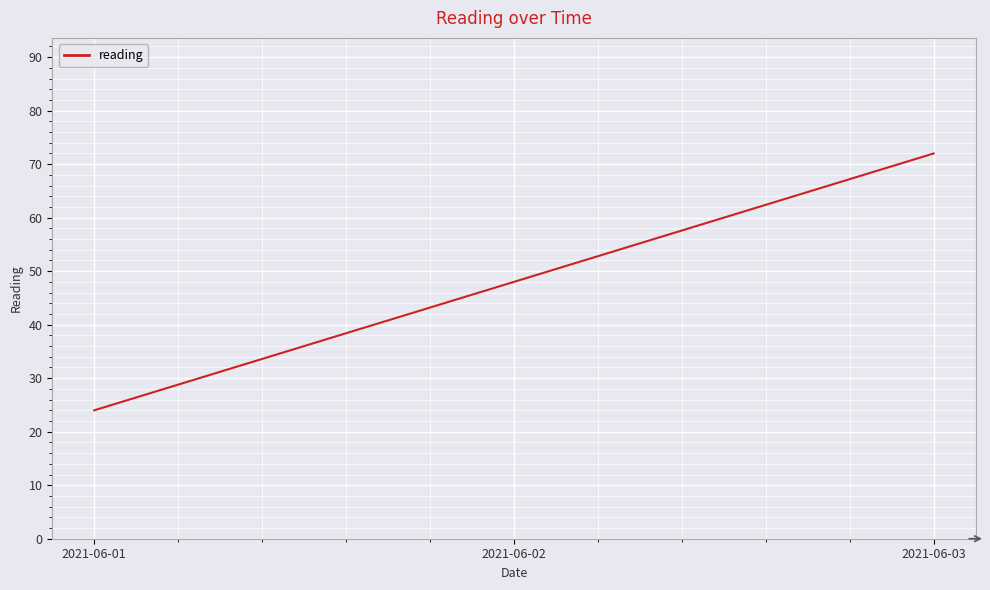

List the labels in order of value, largest first.

2021-06-03, 2021-06-02, 2021-06-01